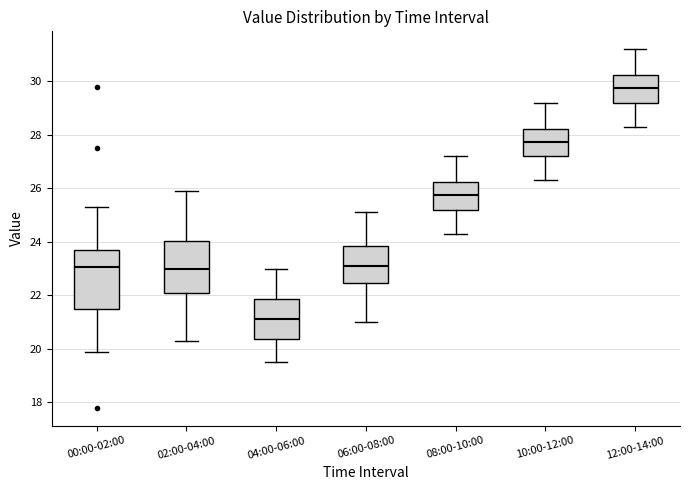

Reading left to right, transcribe this box plot: for each box, give where its median line is, the range the box spans, and where its two whiskers end, as read against the y-axis. The values are not printed on the chart, so give them approximately, as read against the axis.

00:00-02:00: median 23.0, box 21.4 to 23.8, whiskers 20.0 to 25.4
02:00-04:00: median 23.0, box 22.0 to 24.0, whiskers 20.4 to 26.0
04:00-06:00: median 21.2, box 20.4 to 21.8, whiskers 19.6 to 23.0
06:00-08:00: median 23.2, box 22.4 to 23.8, whiskers 21.0 to 25.2
08:00-10:00: median 25.8, box 25.2 to 26.2, whiskers 24.4 to 27.2
10:00-12:00: median 27.8, box 27.2 to 28.2, whiskers 26.4 to 29.2
12:00-14:00: median 29.8, box 29.2 to 30.2, whiskers 28.4 to 31.2